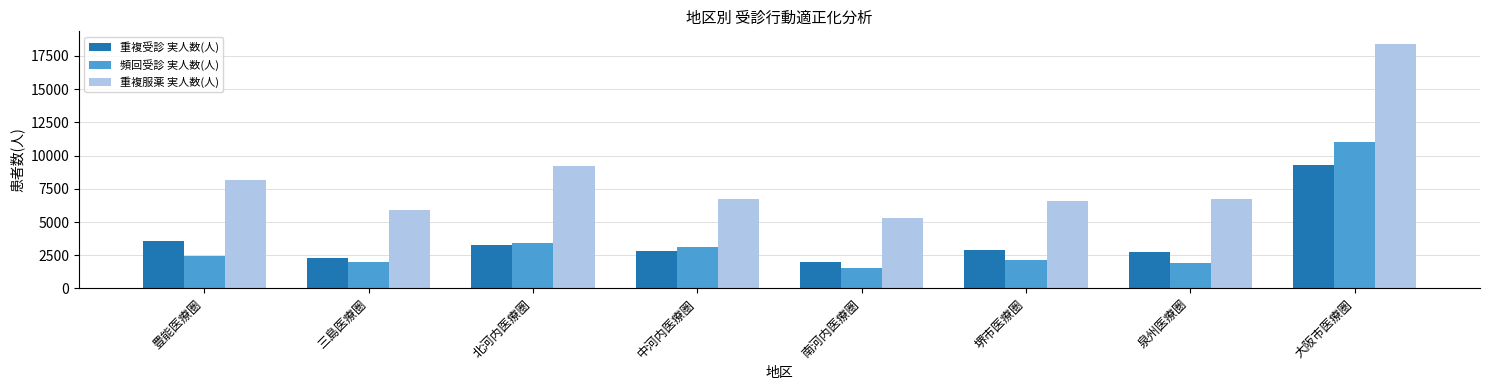

At which label does 頻回受診 実人数(人) reach its peak?

大阪市医療圏